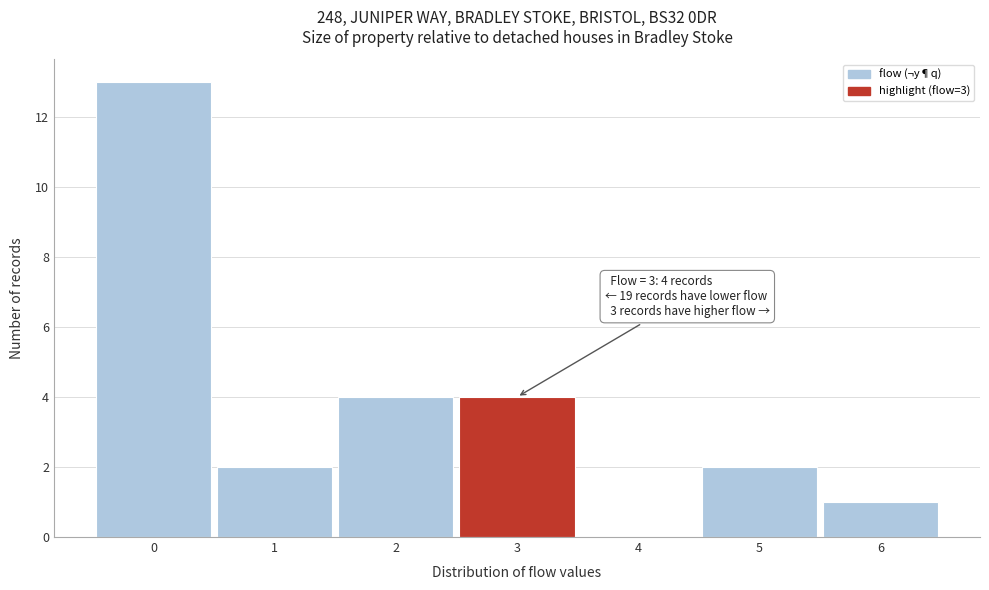

Reading right to left, list all the values displayed in this chart.

6=1	5=2	4=0	3=4	2=4	1=2	0=13